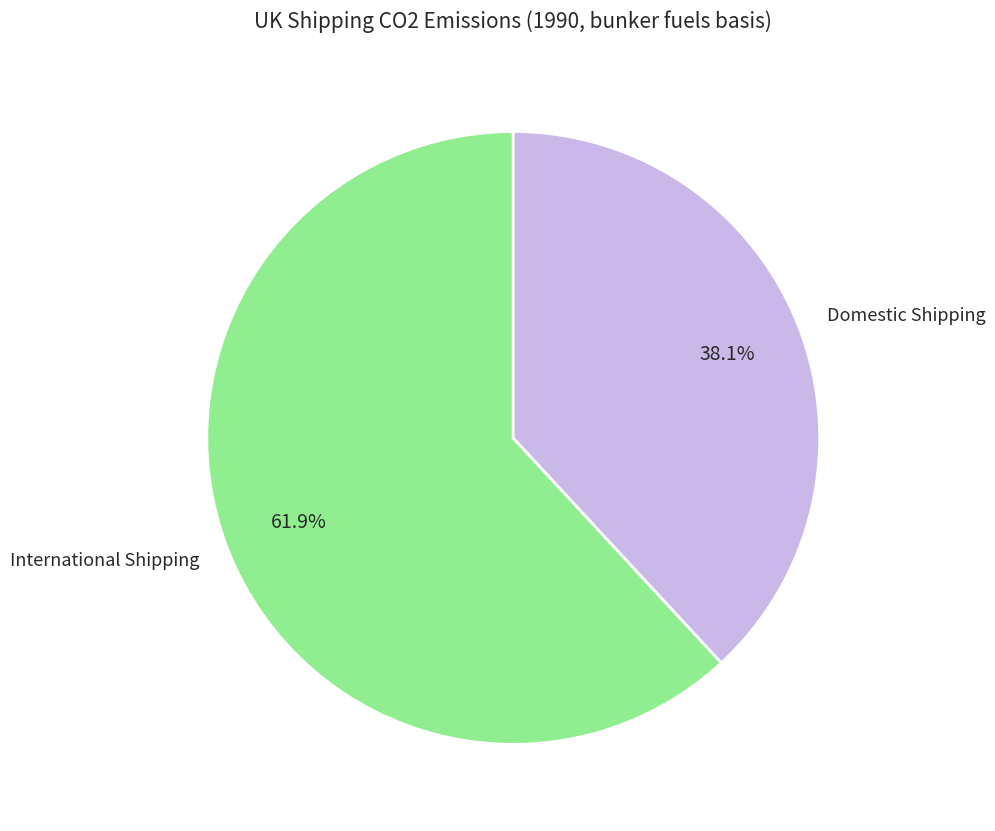

True or false: International Shipping accounts for 62% of the total.

True